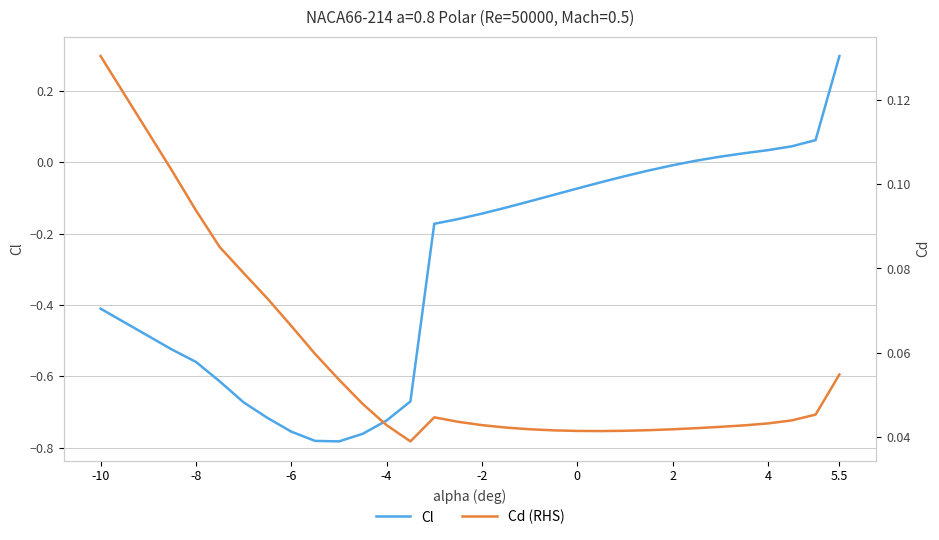

At which label does Cl reach its peak?

5.5